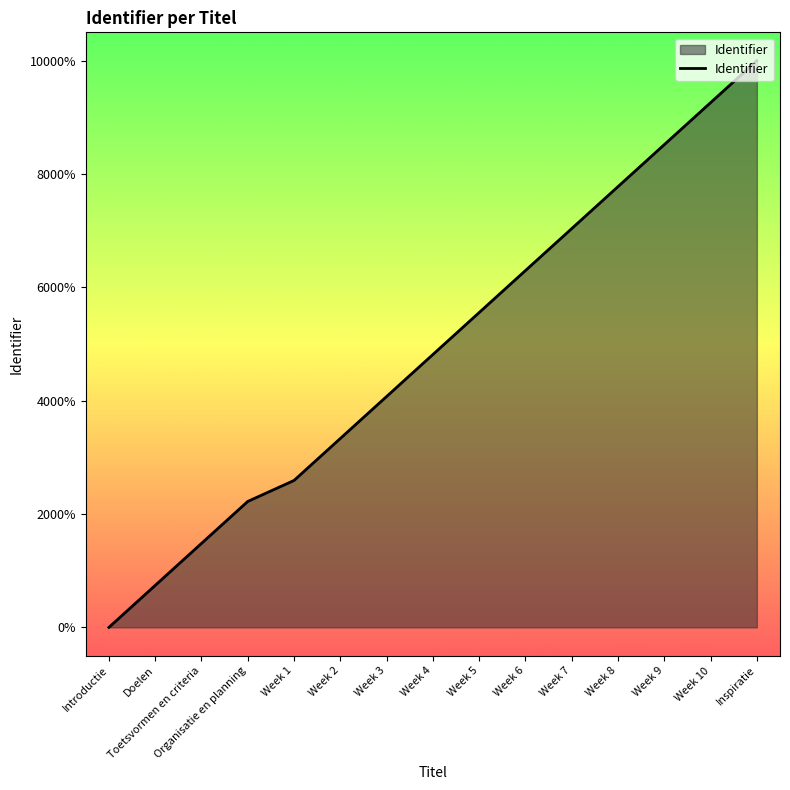

At which category does the chart reach its minimum across all series?

Introductie